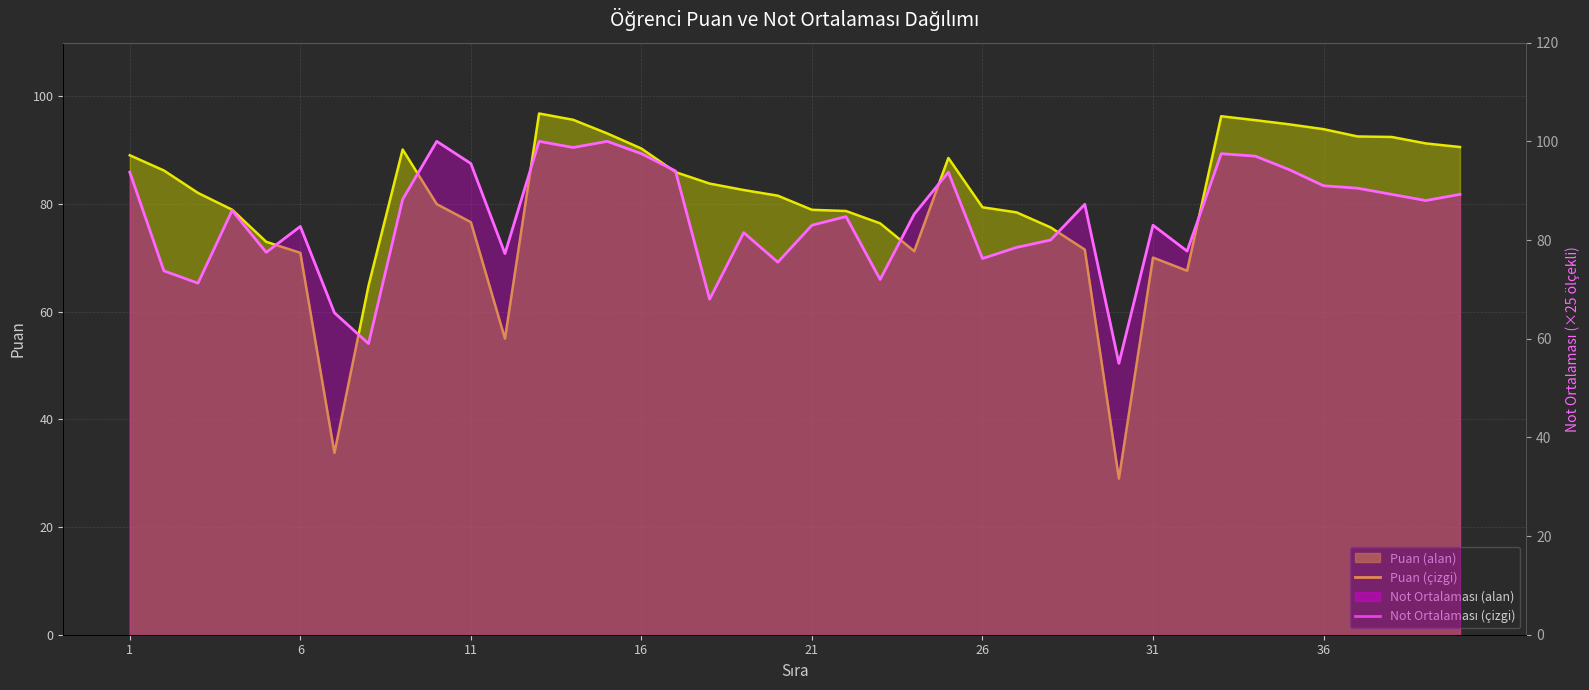

True or false: Puan (çizgi) has a value of 67.2 at 32.

False